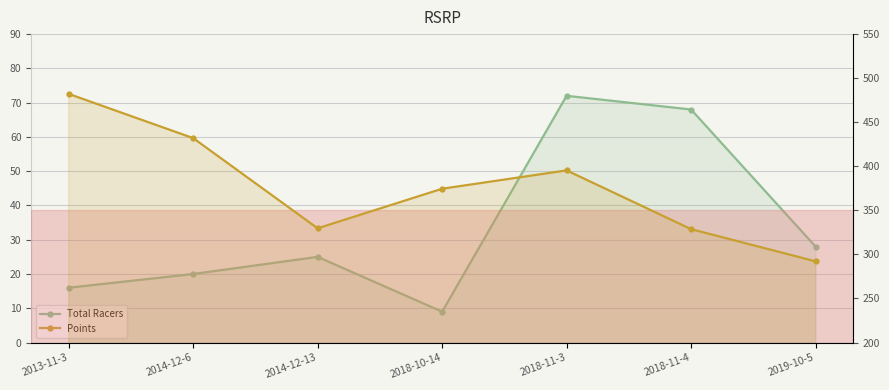

Rank the series at 2018-11-4 from lowest to highest value.

Total Racers, Points